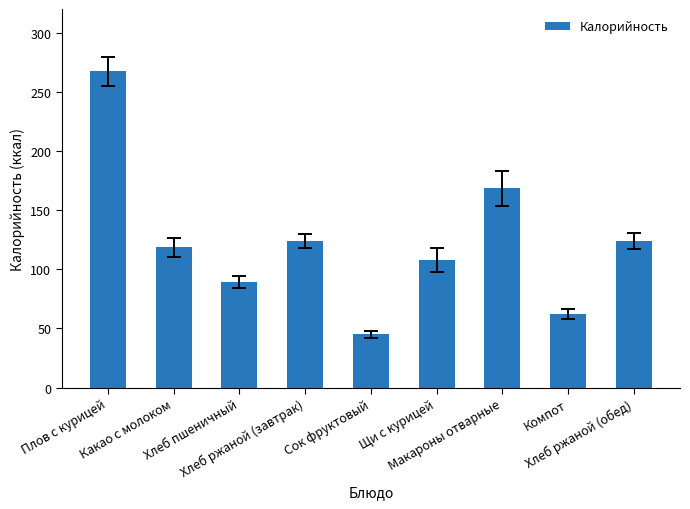

What position from the left is Компот?

8